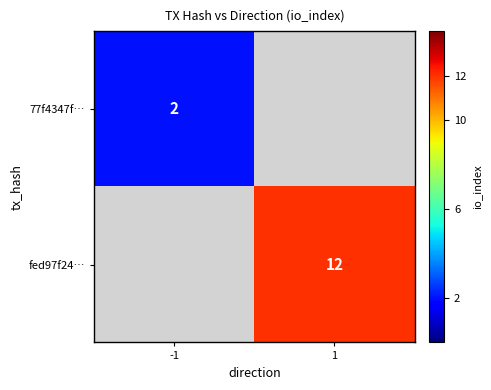

The value of 77f4347f… at -1 is 3. True or false?

False